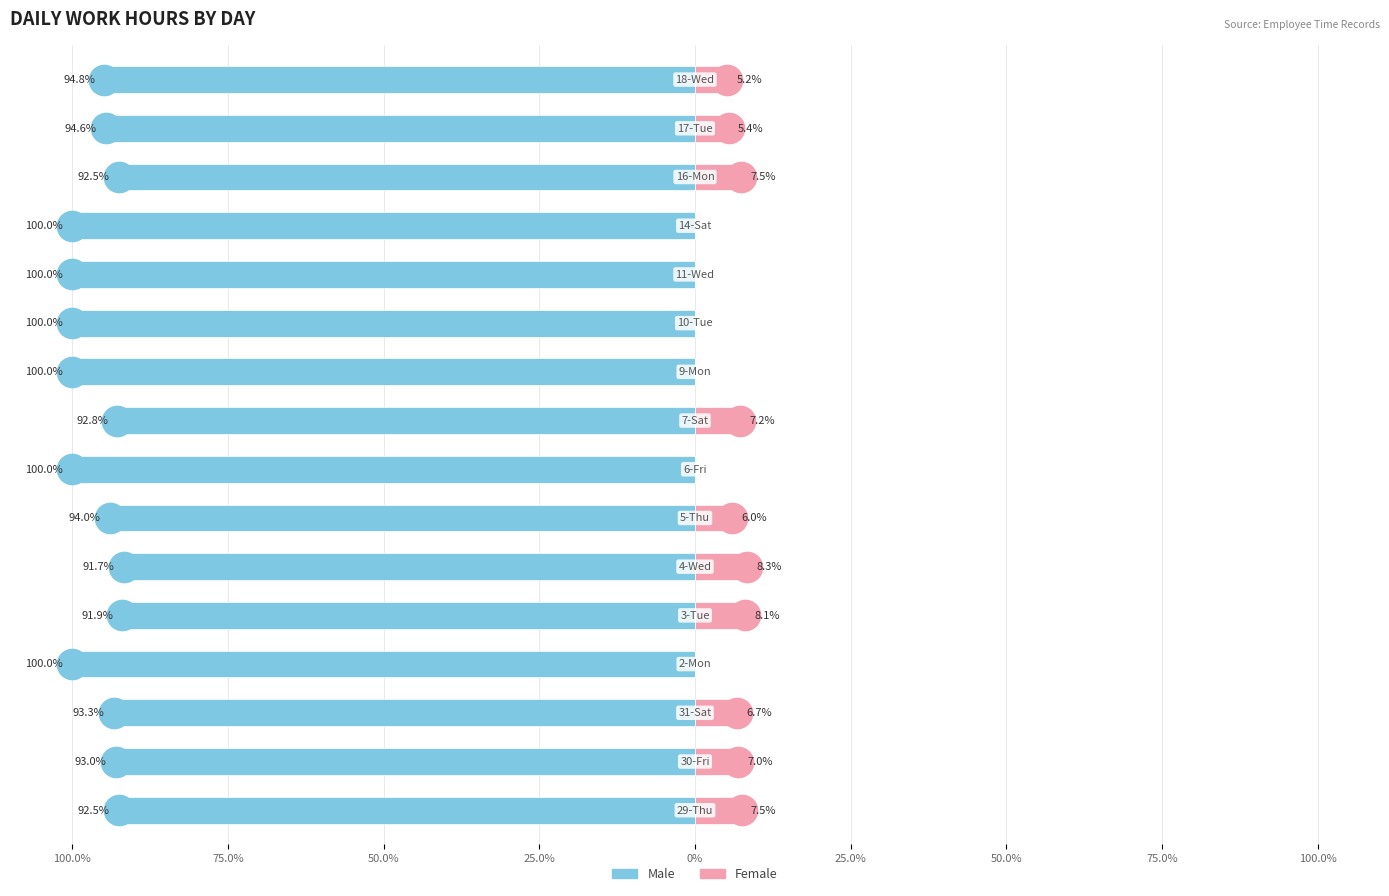

What is the label of the 2nd bar from the right?

14